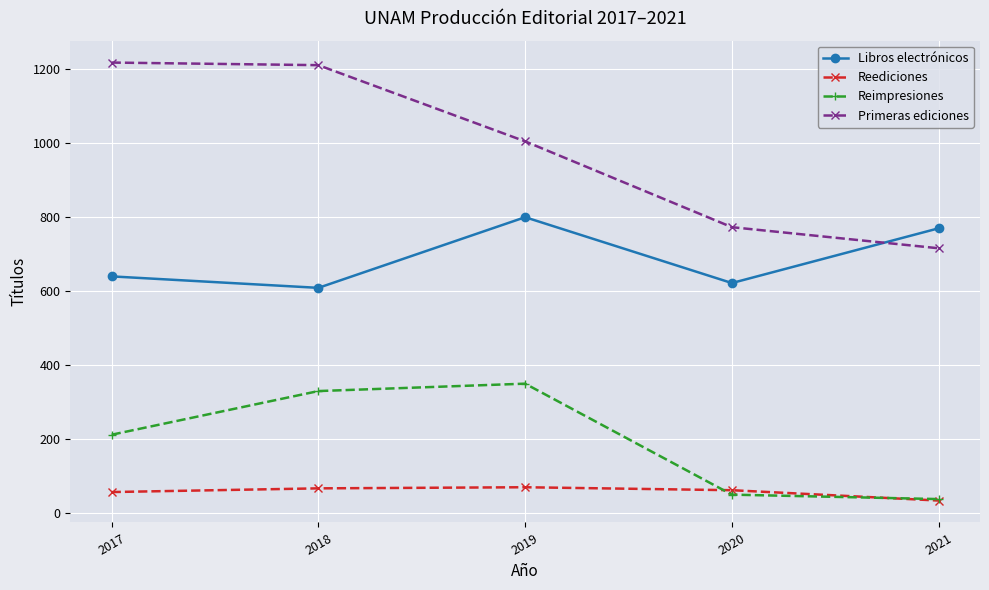

What is the difference between the maximum and second lowest values in the Reimpresiones series?

300